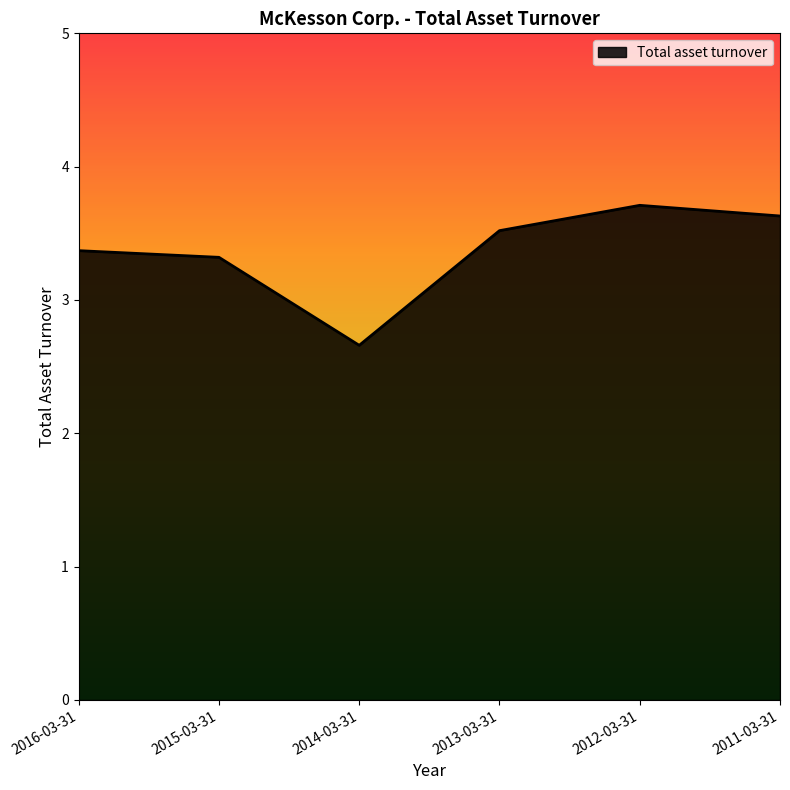

Reading left to right, transcribe all the data shown in this chart.

2016-03-31=3.4	2015-03-31=3.3	2014-03-31=2.7	2013-03-31=3.5	2012-03-31=3.7	2011-03-31=3.6